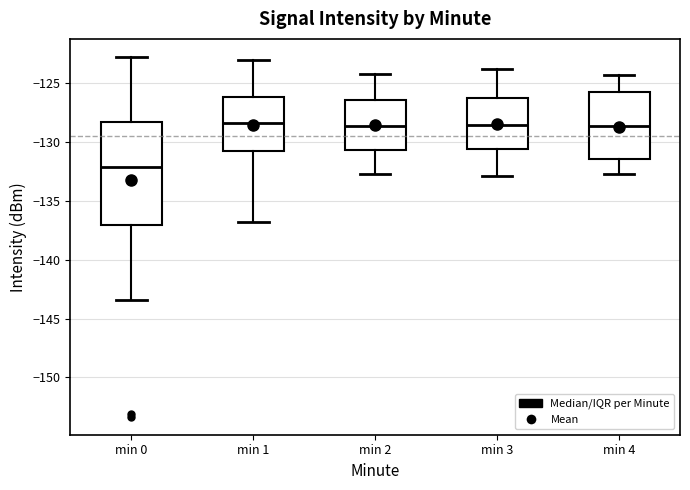

Reading left to right, read every box against the y-axis: the position of its median line, the range the box covers, and the ends of its whiskers. The values are not printed on the chart, so give them approximately, as read against the axis.

min 0: median -132.0, box -137.0 to -128.0, whiskers -143.5 to -122.5
min 1: median -128.5, box -131.0 to -126.0, whiskers -137.0 to -123.0
min 2: median -128.5, box -130.5 to -126.5, whiskers -132.5 to -124.0
min 3: median -128.5, box -130.5 to -126.0, whiskers -133.0 to -124.0
min 4: median -128.5, box -131.5 to -125.5, whiskers -132.5 to -124.5